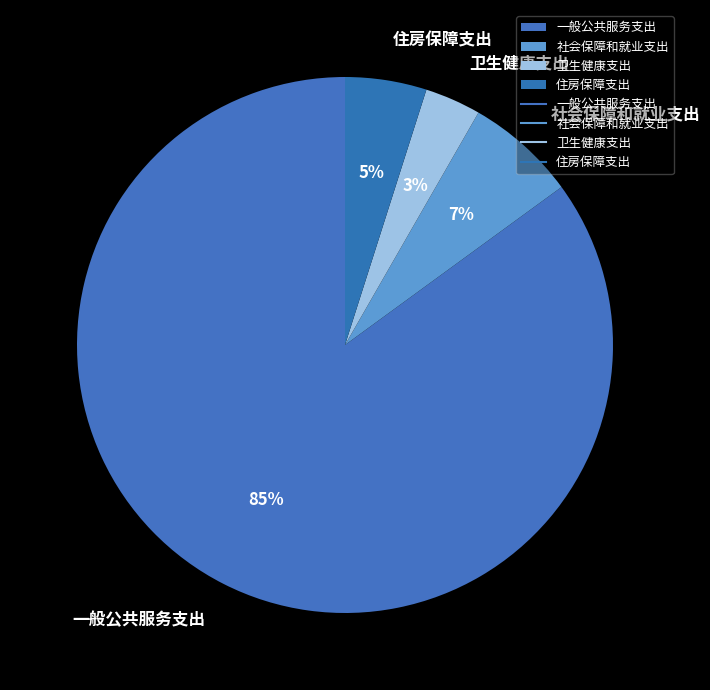

What is the ratio of the value at 住房保障支出 to the value at 一般公共服务支出?

0.1